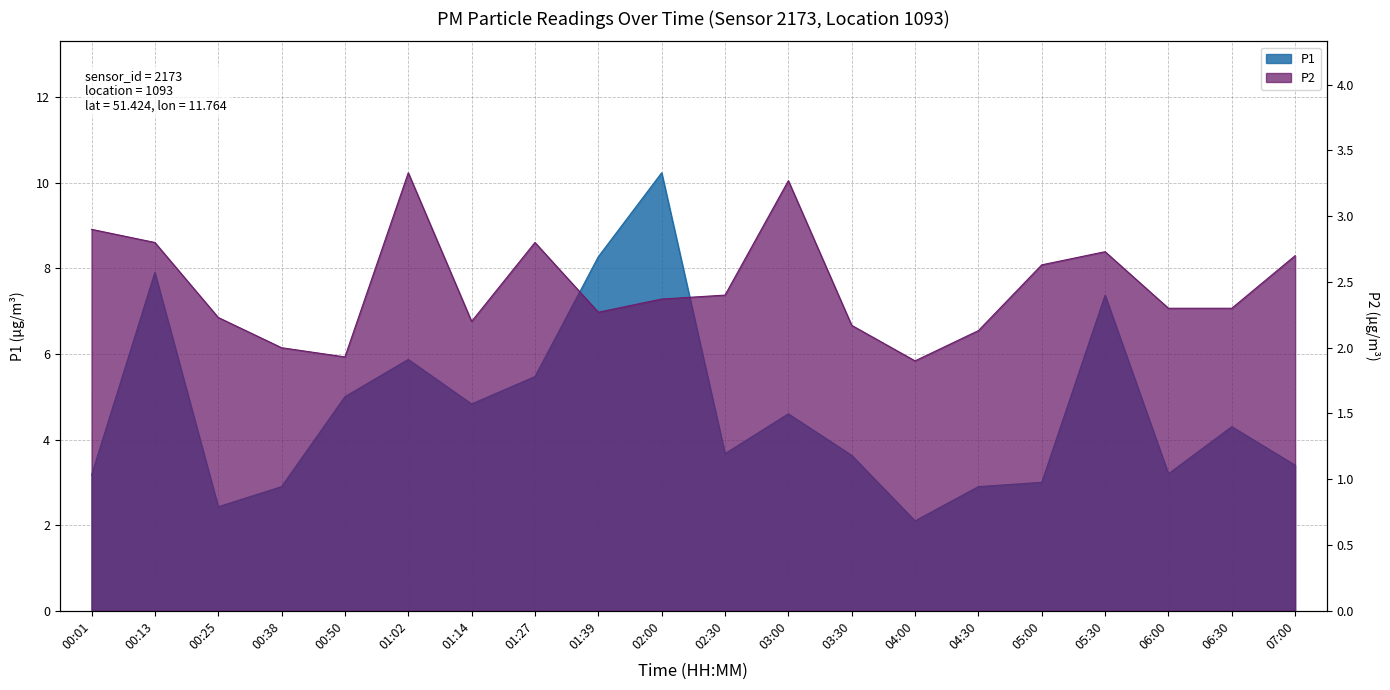

What is the smallest value displayed?

1.9